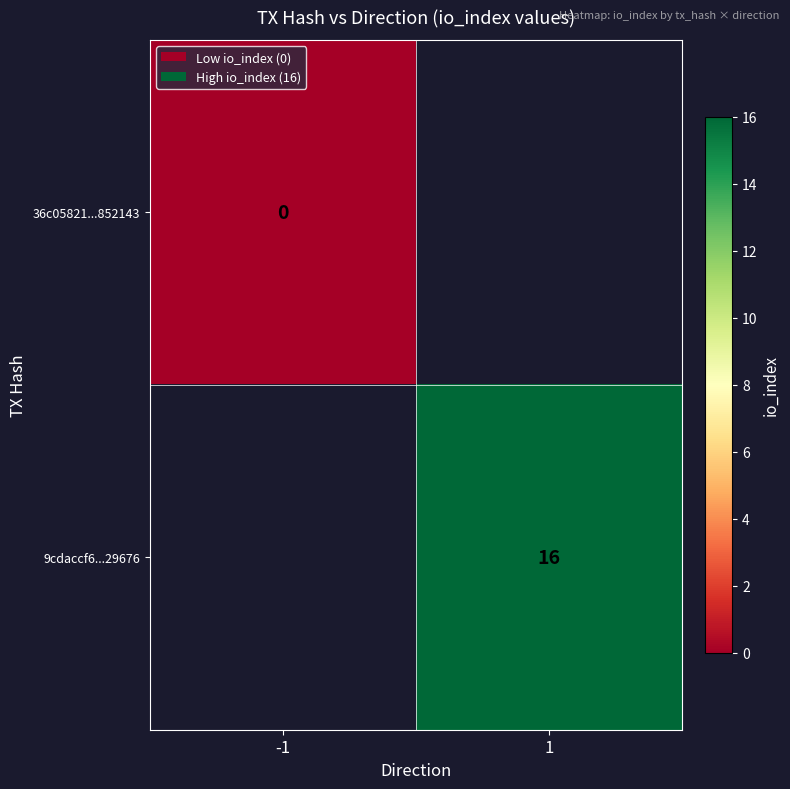

Between -1 and 1, which is larger?

1